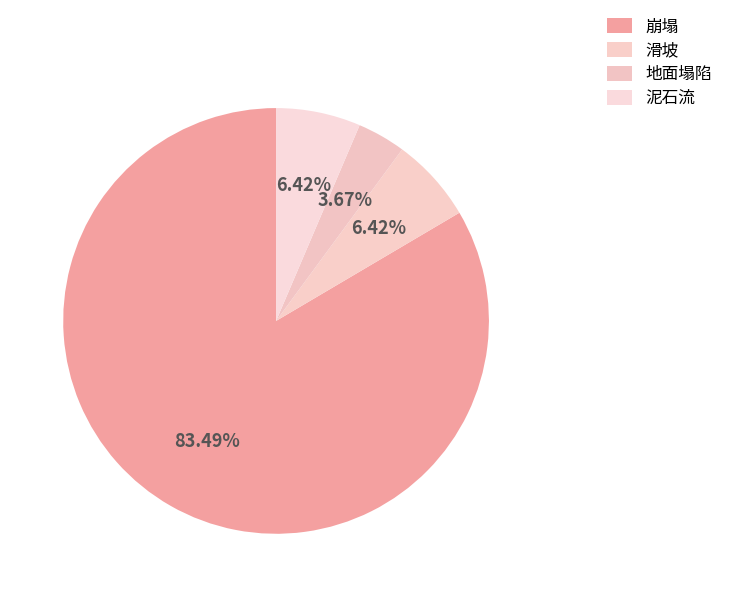

Is it true that 滑坡 is 1% of the pie?

False